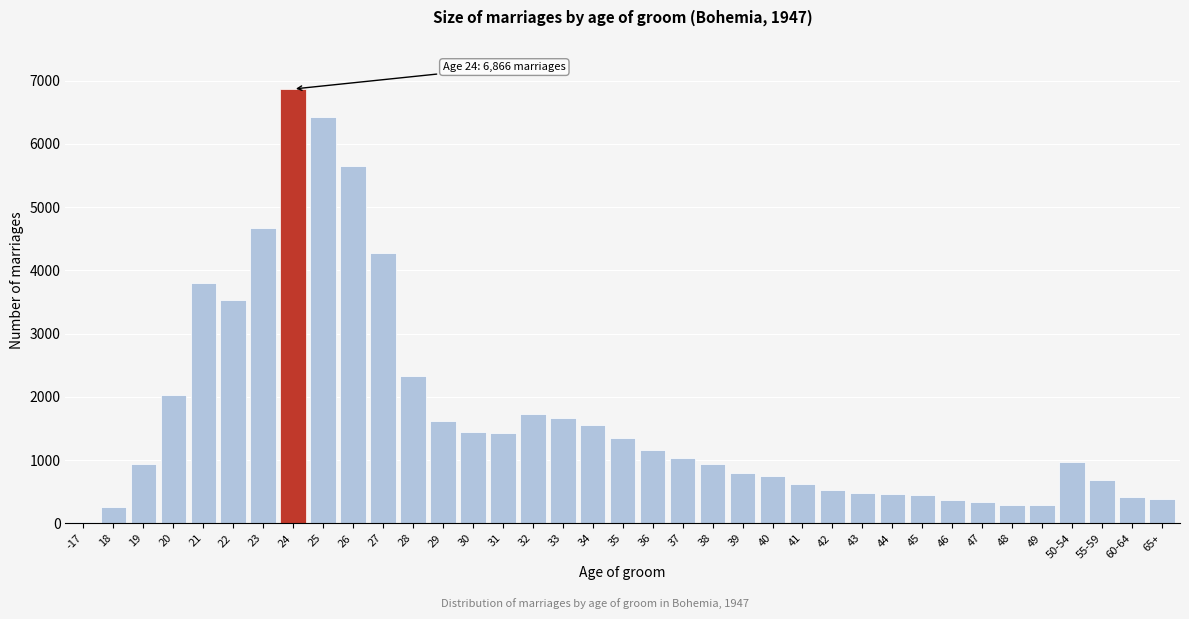

What is the greatest value displayed?

6866